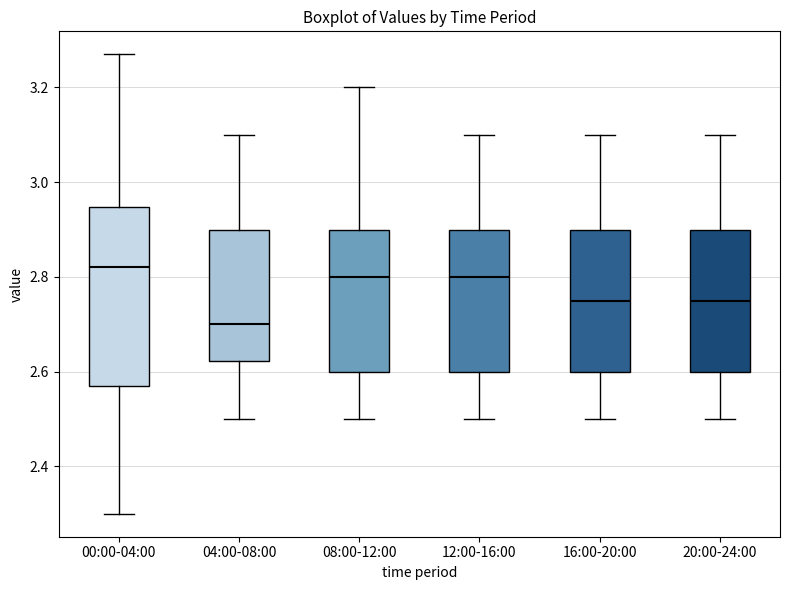

Which box is the tallest, from its lower edge to its upper edge?

00:00-04:00